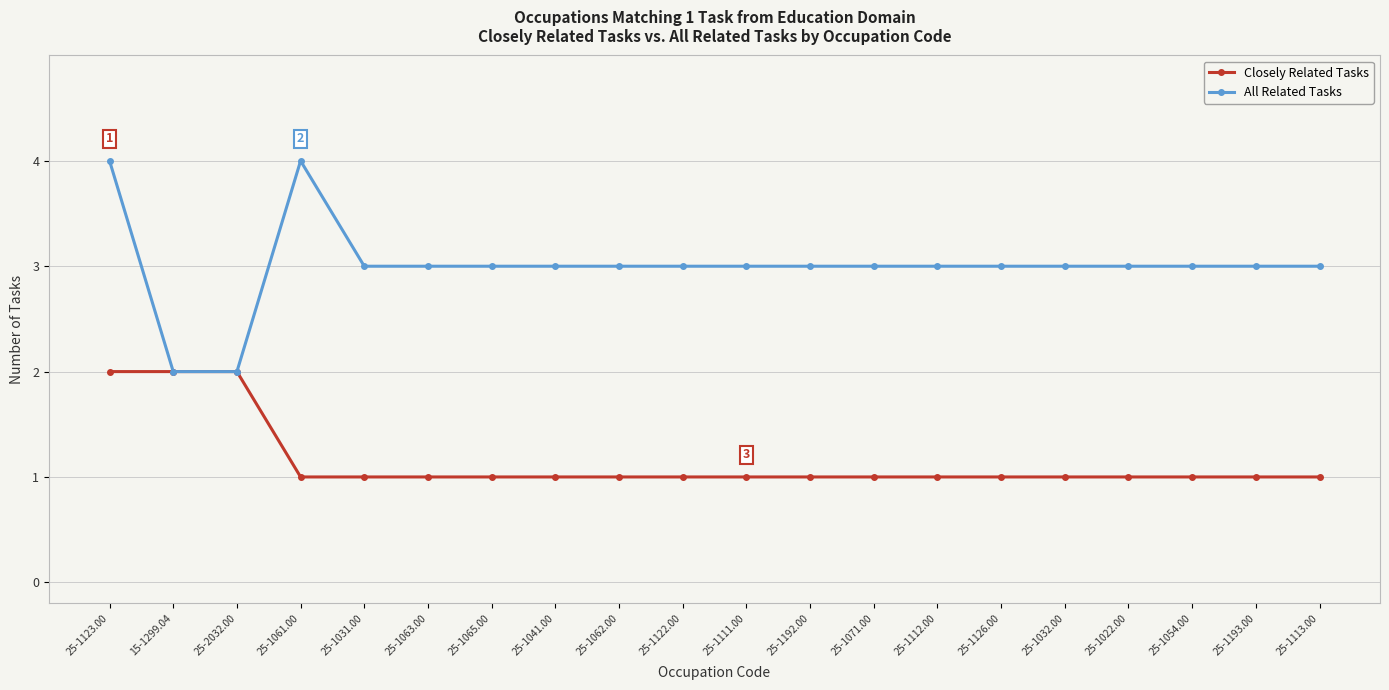

The value of All Related Tasks at 25-1123.00 is 4. True or false?

True